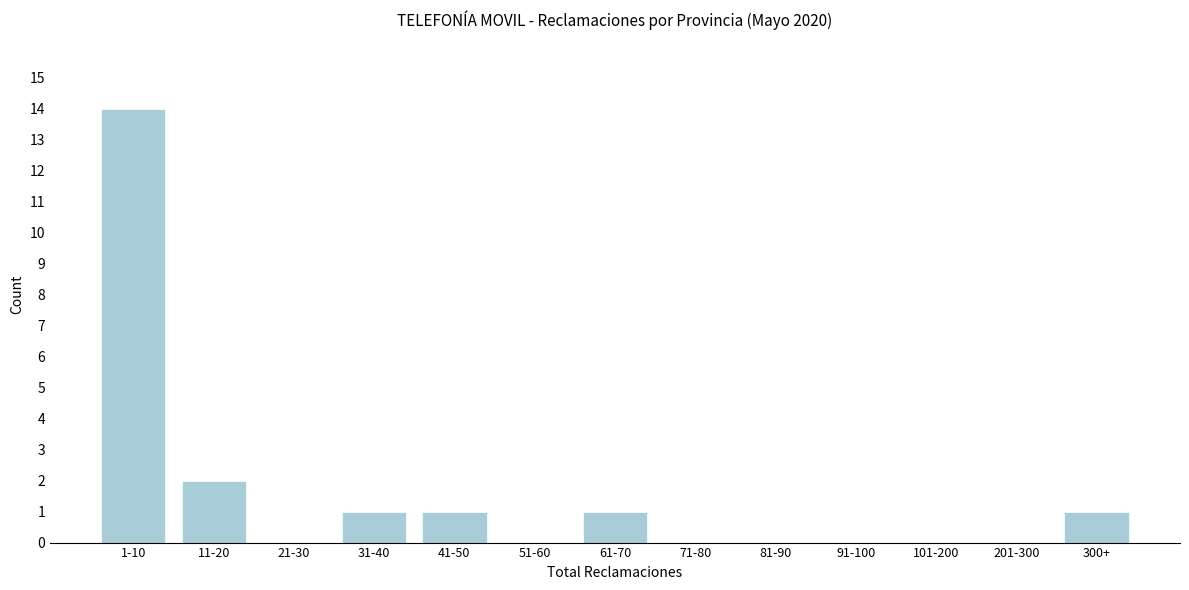

Reading left to right, what are all the values shown in this chart?

1-10=14	11-20=2	21-30=0	31-40=1	41-50=1	51-60=0	61-70=1	71-80=0	81-90=0	91-100=0	101-200=0	201-300=0	300+=1